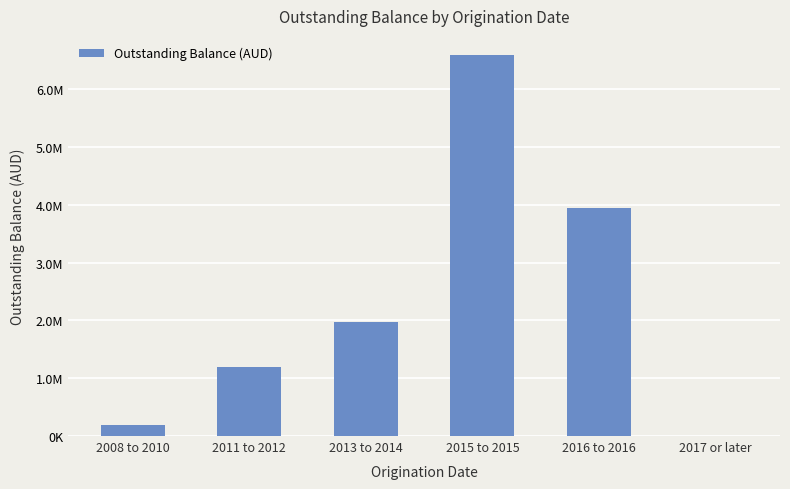

Are the bars horizontal?

No